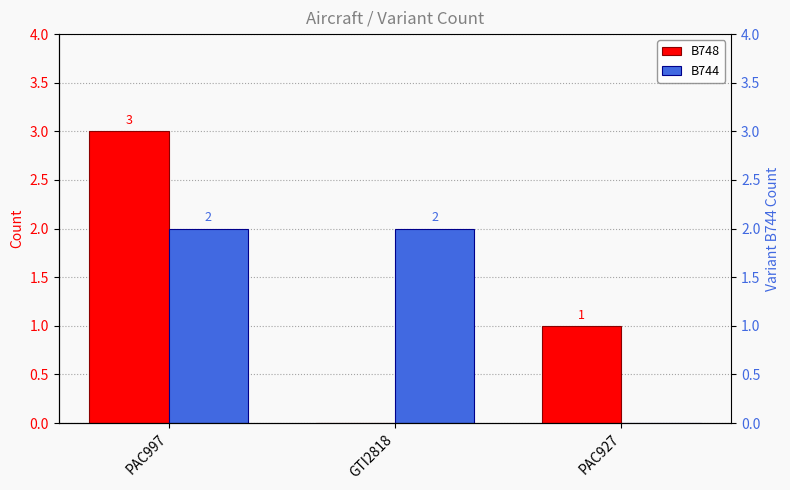

Which has a higher value, PAC997 or GTI2818?

PAC997